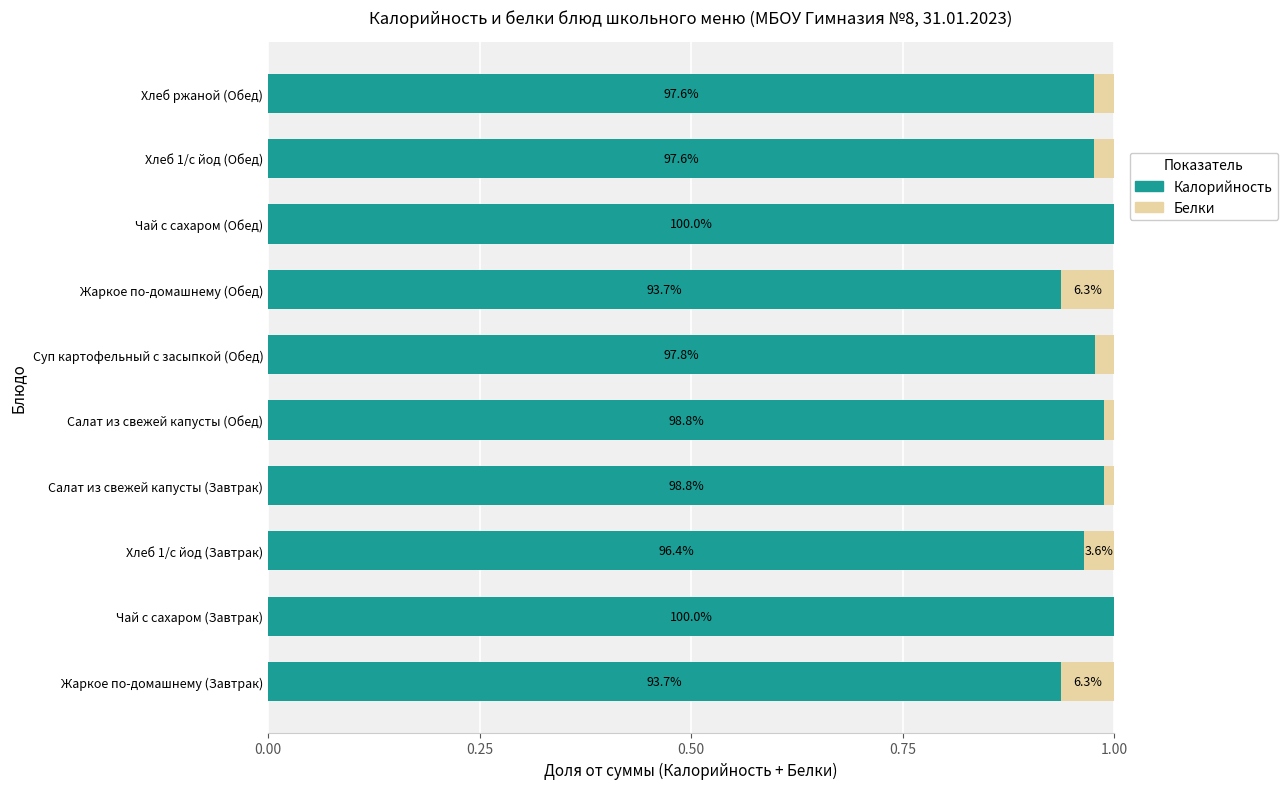

Count the number of categories in the chart.

10